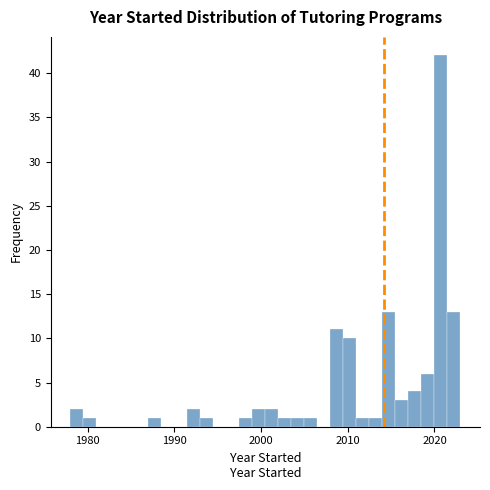

Read against the x-axis, roughly where is the centre of the tallest bar?

2021